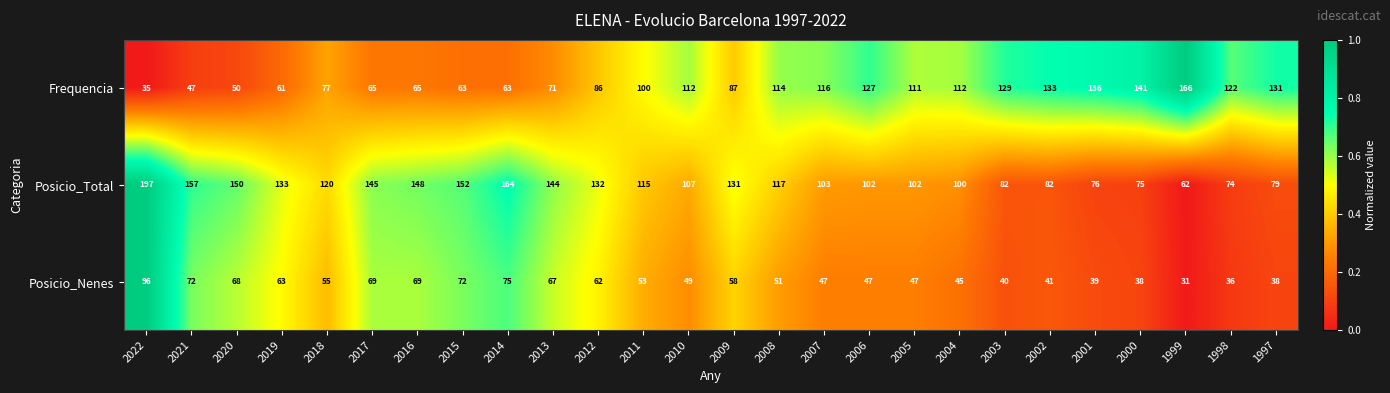

What is the average value of the Posicio_Nenes series?

55